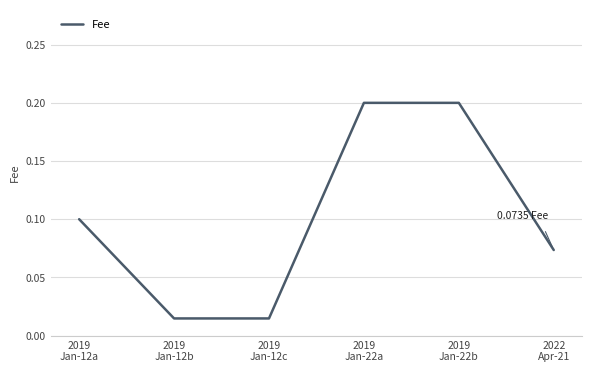

True or false: there are more than 1 points higher than both neighbors.

False